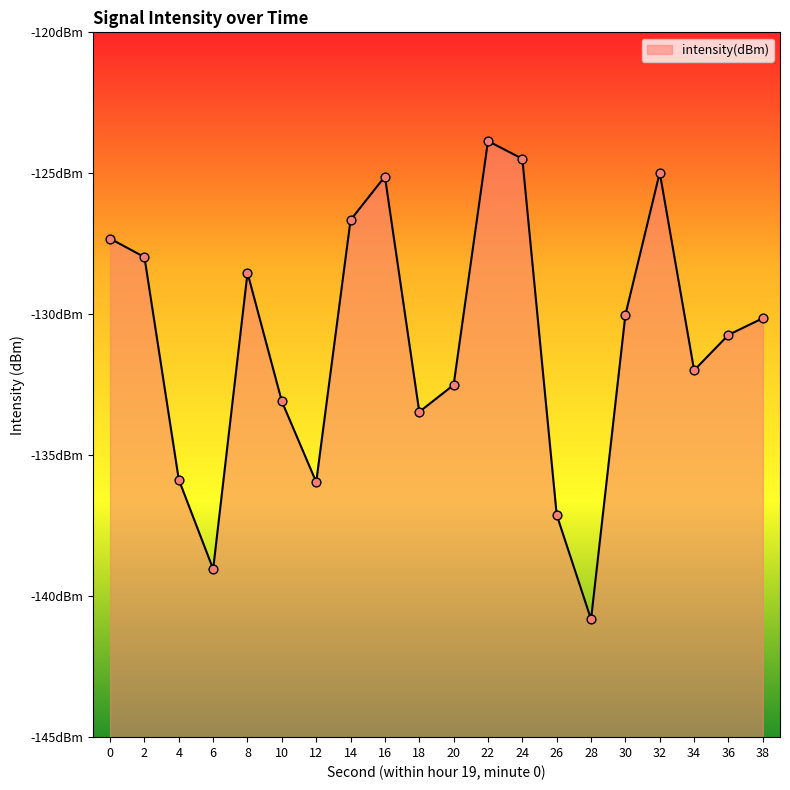

Between 32 and 12, which is larger?

32